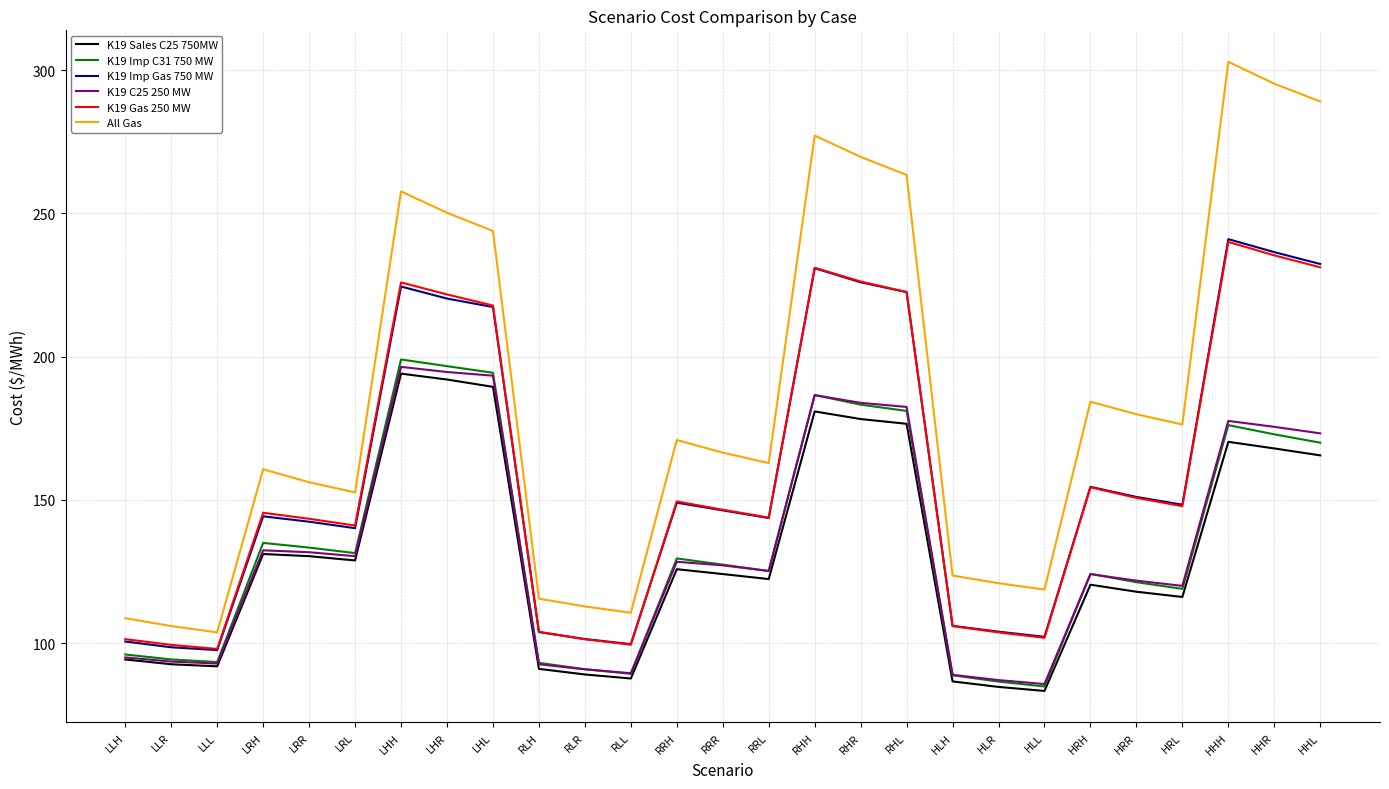

The K19 Imp C31 750 MW series shows 42.0 at LLH. True or false?

False